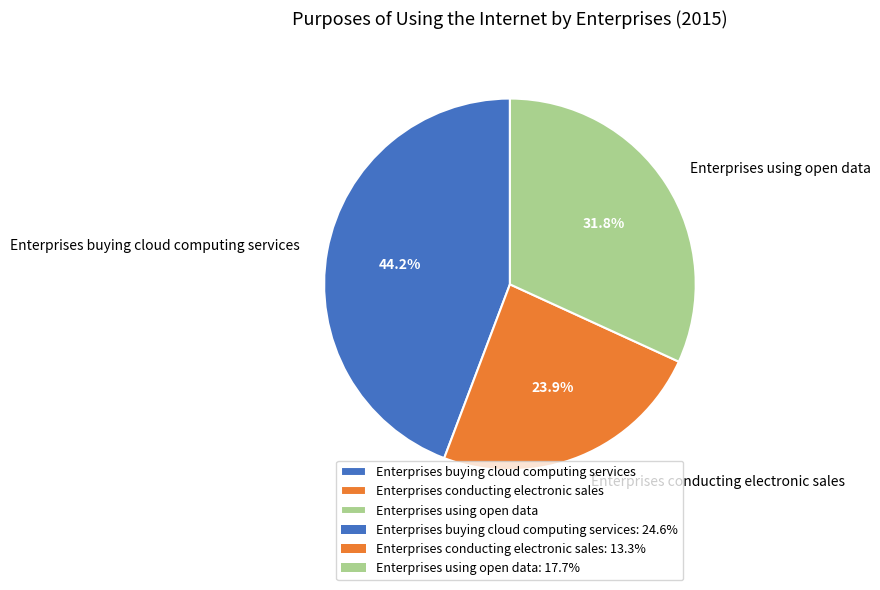

Is there any slice that represents more than half of the pie?

No